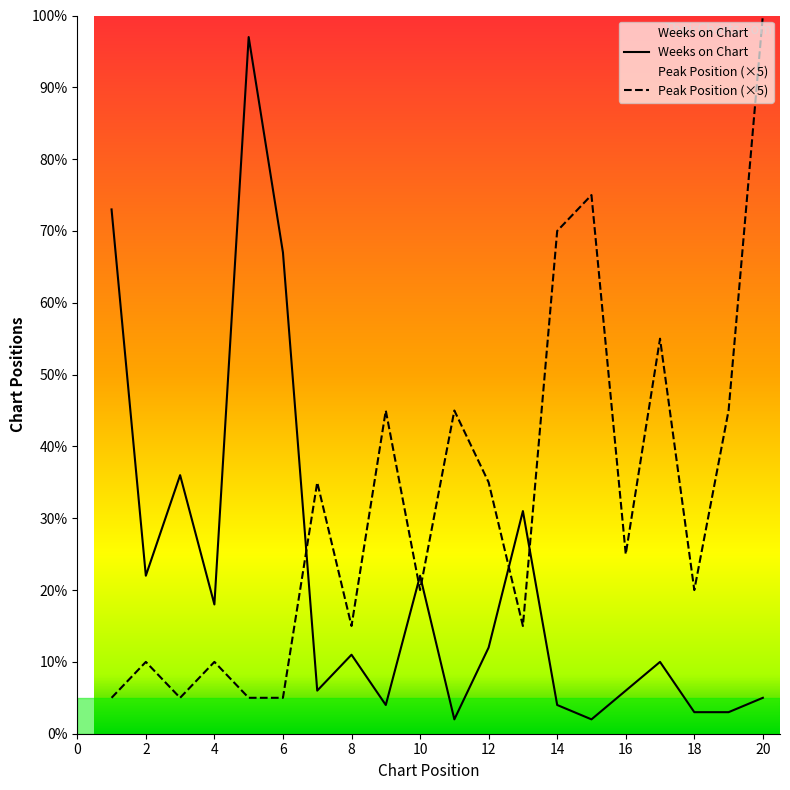

True or false: Peak Position (×5) and Weeks on Chart cross at least once.

True